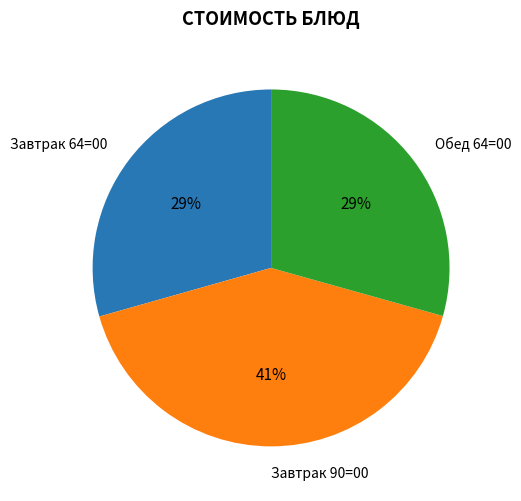

Is there a majority slice in this chart?

No